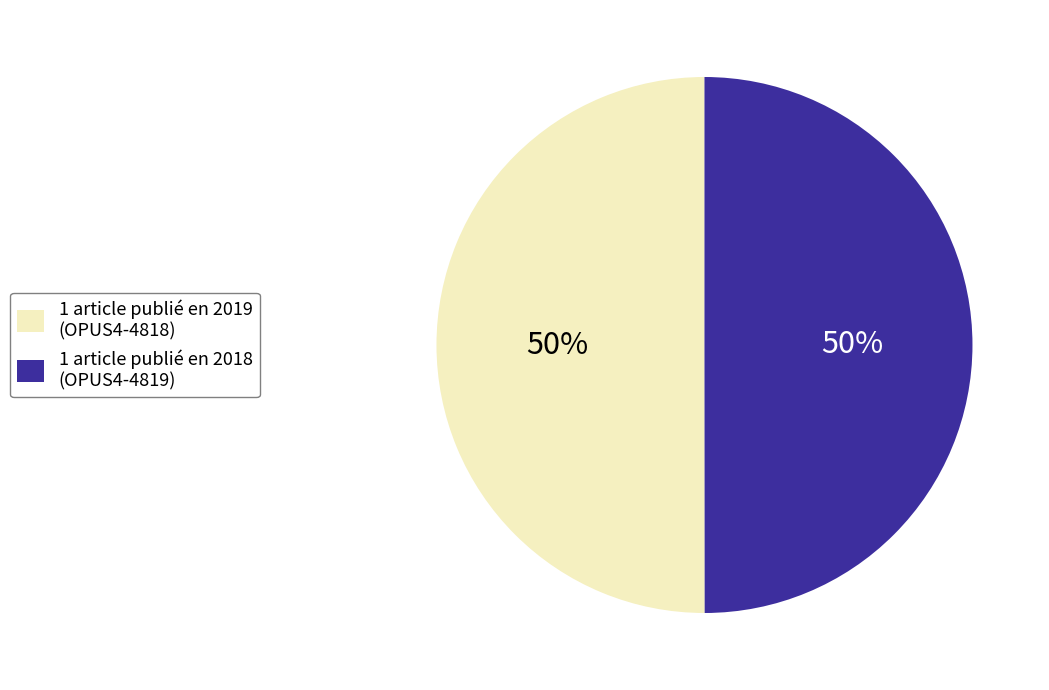

To the nearest percent, what is the average slice percentage?

50%